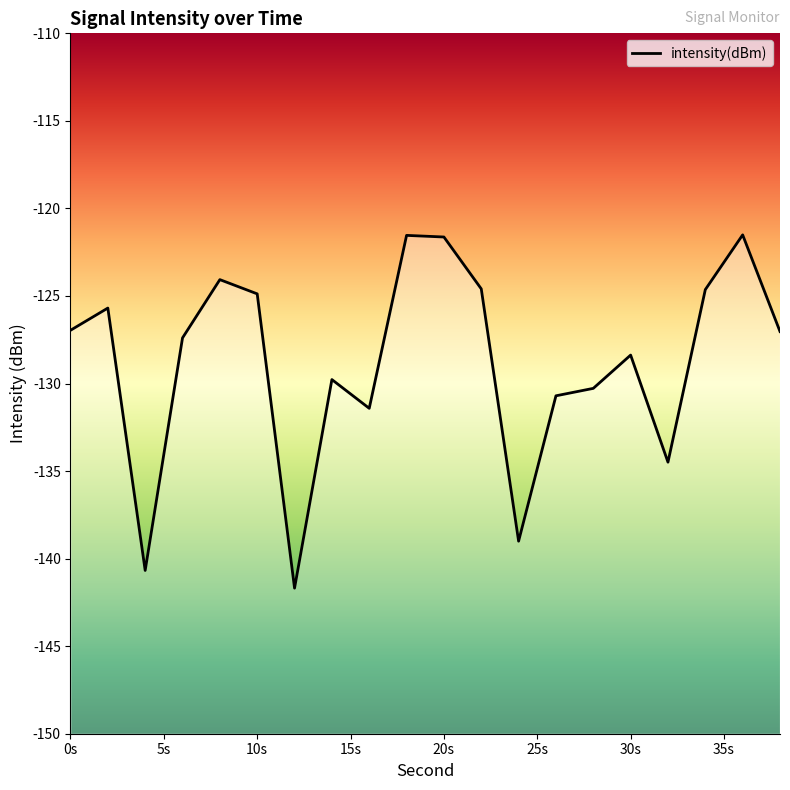

At which label does the data first exceed -127?

0s